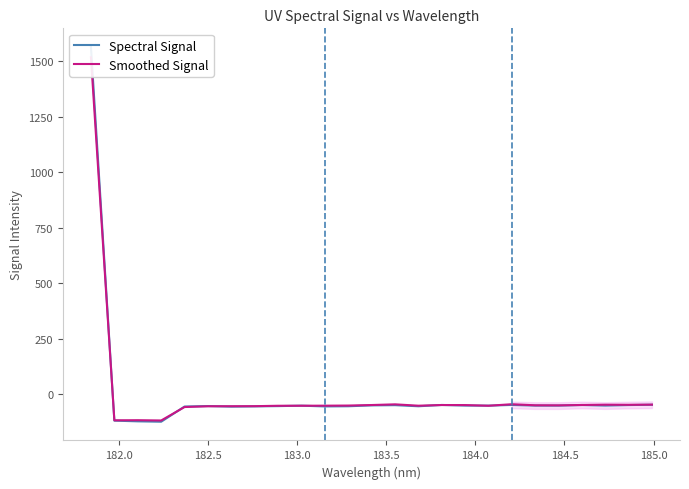

Is it true that Smoothed Signal equals -74.6 at 18?

False